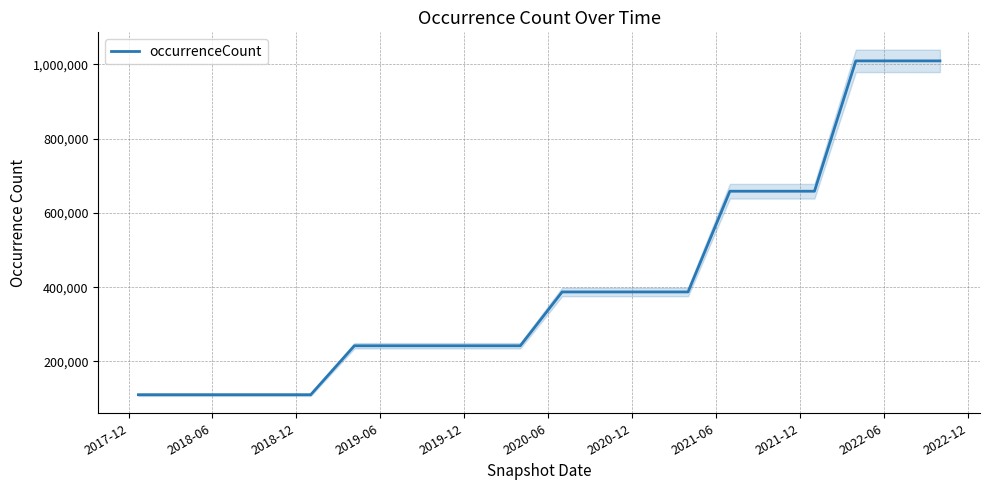

Reading right to left, extract all data points from this chart.

1009212	1009212	1009212	658328	658328	658328	387167	387167	387167	387167	242250	242250	242250	242250	242250	110412	110412	110412	110412	110412